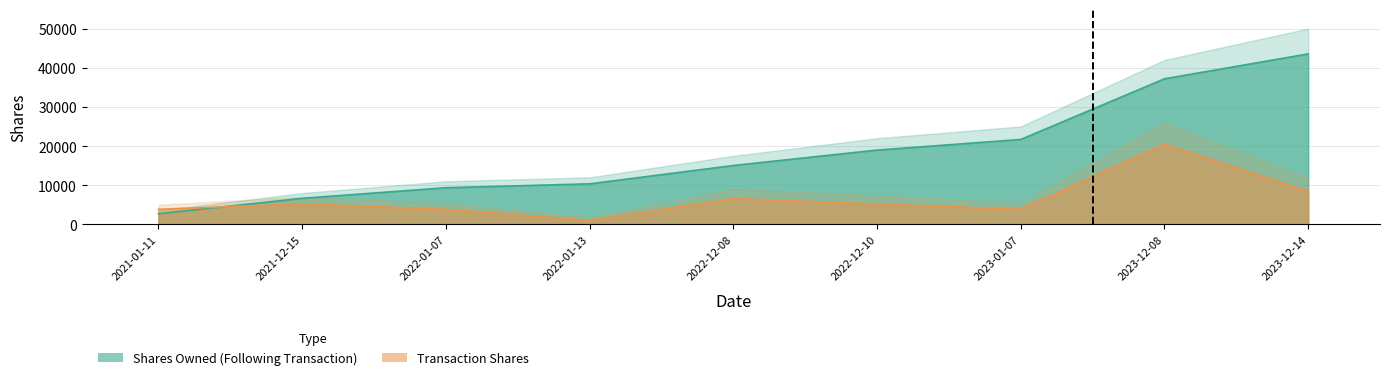

How many intersections are there between transactionShares and sharesOwnedFollowingTransaction?

1